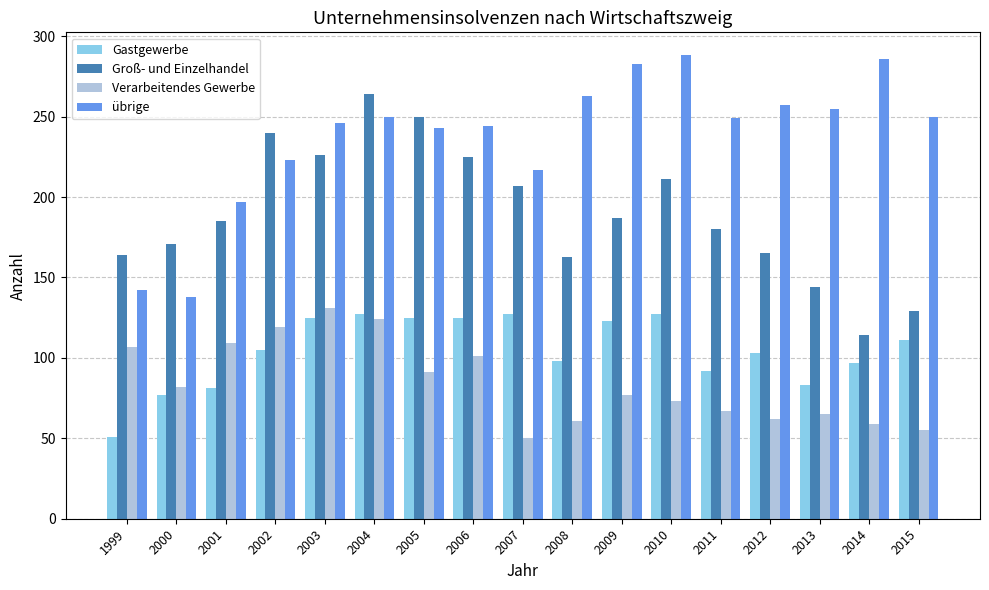

What is the sum of the Verarbeitendes Gewerbe values at 2014 and 2011?

126